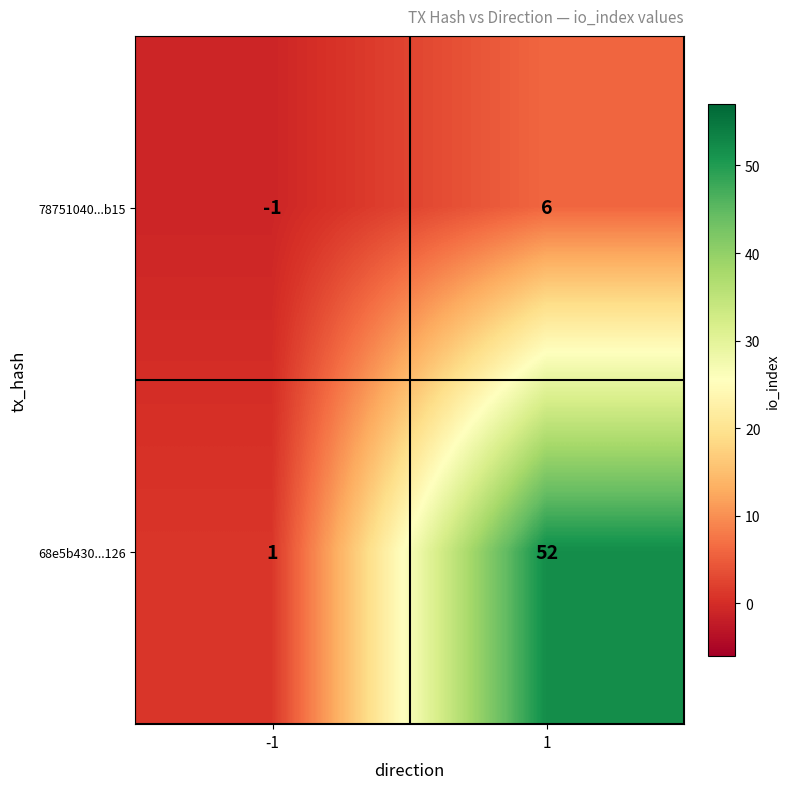

At which category is the sum across all series the highest?

1